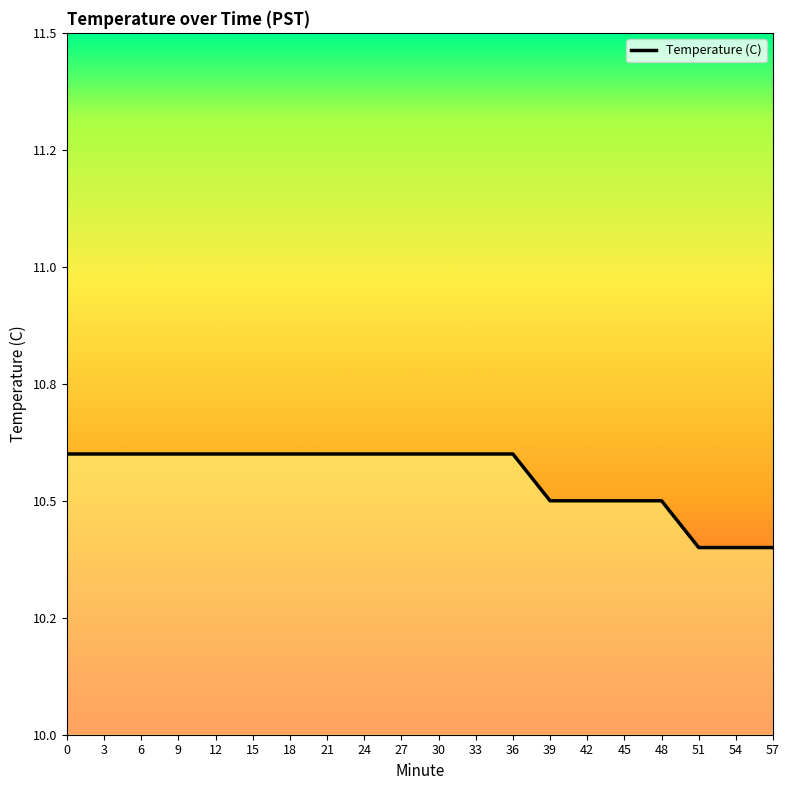

Reading left to right, list all the values displayed in this chart.

0=10.6	3=10.6	6=10.6	9=10.6	12=10.6	15=10.6	18=10.6	21=10.6	24=10.6	27=10.6	30=10.6	33=10.6	36=10.6	39=10.5	42=10.5	45=10.5	48=10.5	51=10.4	54=10.4	57=10.4